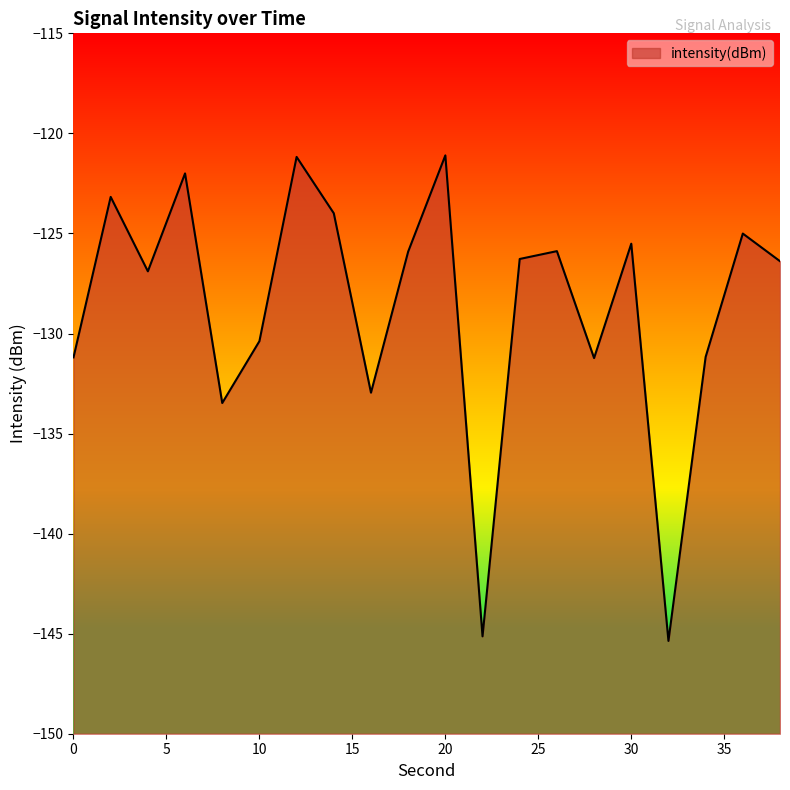

Rank the categories by value from lowest to highest.

32, 22, 8, 16, 28, 0, 34, 10, 4, 38, 24, 18, 26, 30, 36, 14, 2, 6, 12, 20